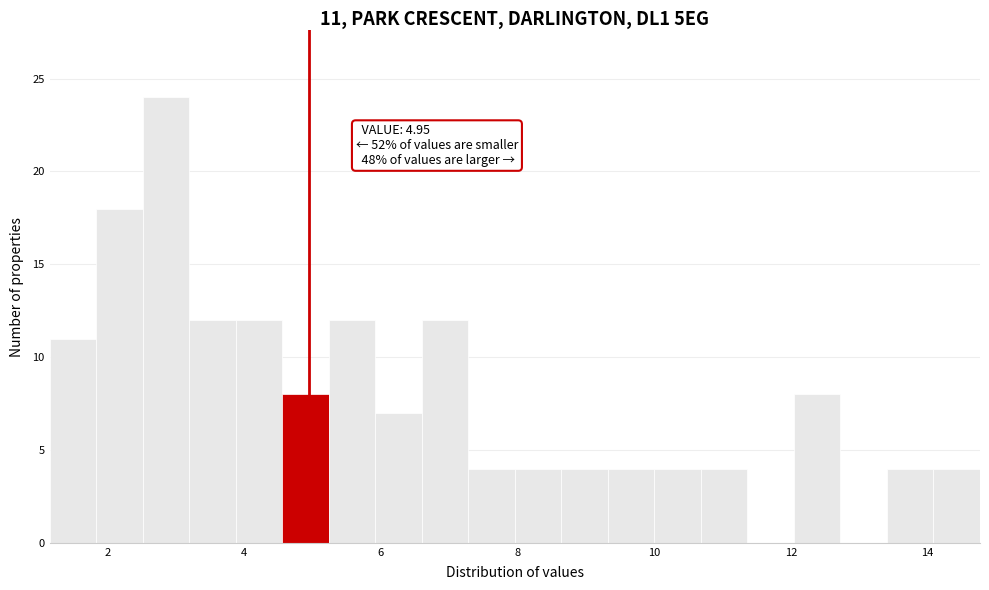

Read against the x-axis, roughly where is the centre of the tallest bar?

2.8